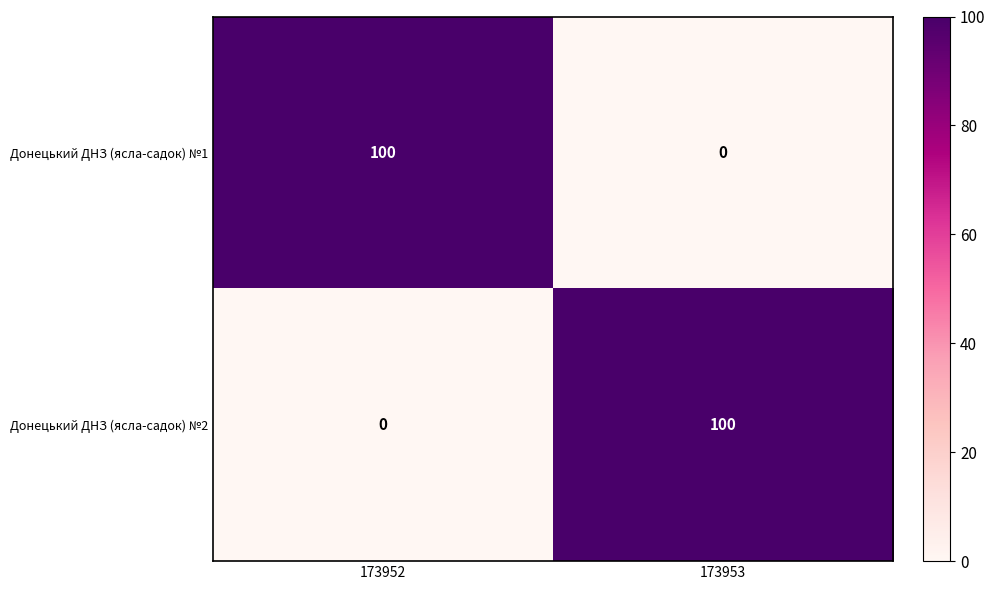

What is the total value across all series at 173952?

100